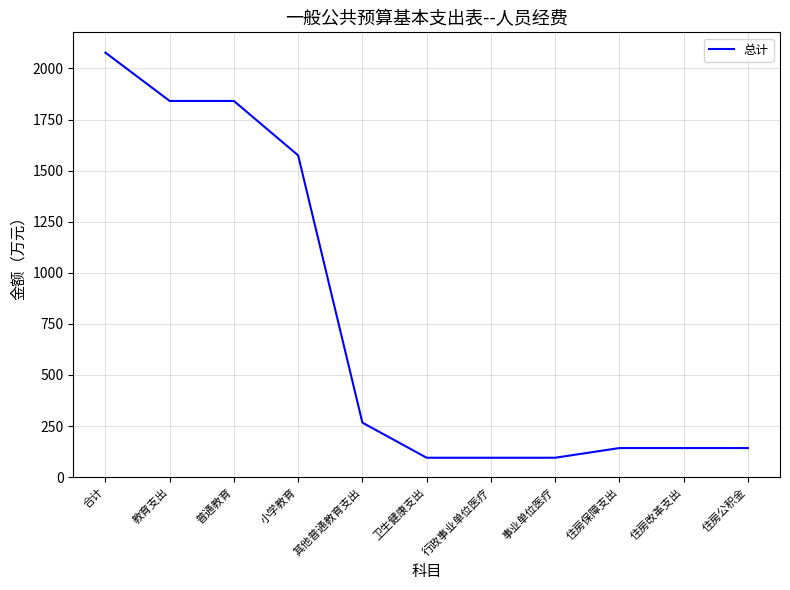

What is the minimum value shown in the chart?

94.7